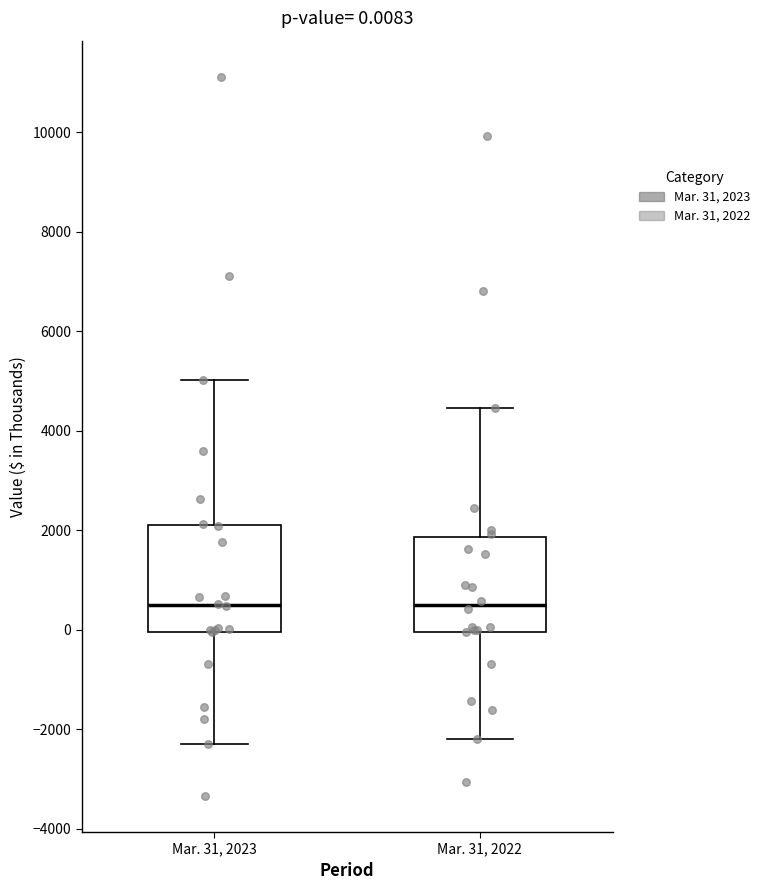

Comparing the boxes themselves (not the whiskers), which one is the tallest?

Mar. 31, 2023